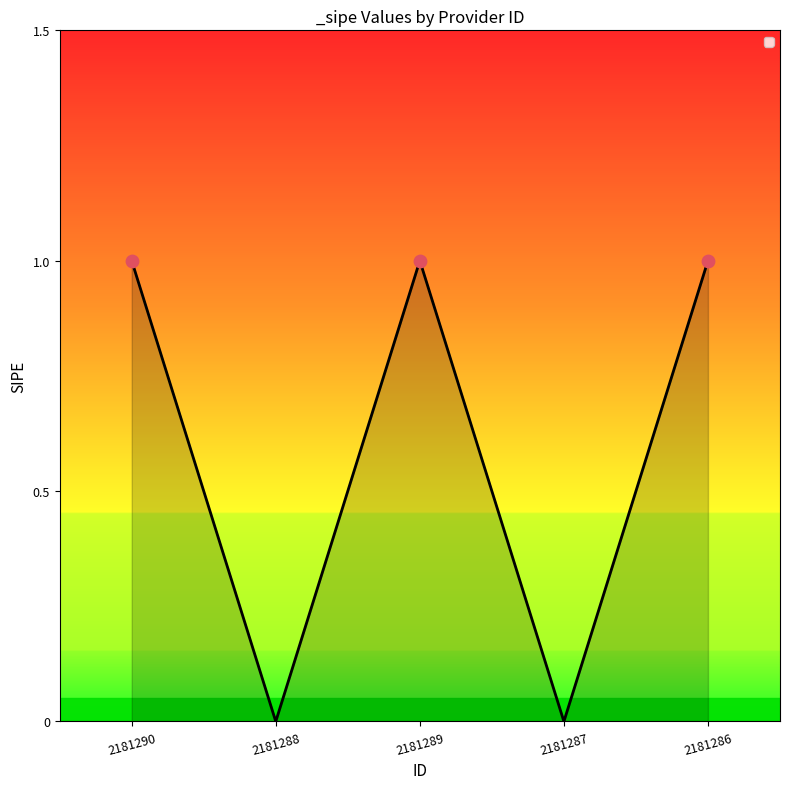

Approximately how many times larger is the value at 2181289 compared to 2181286?

1.0